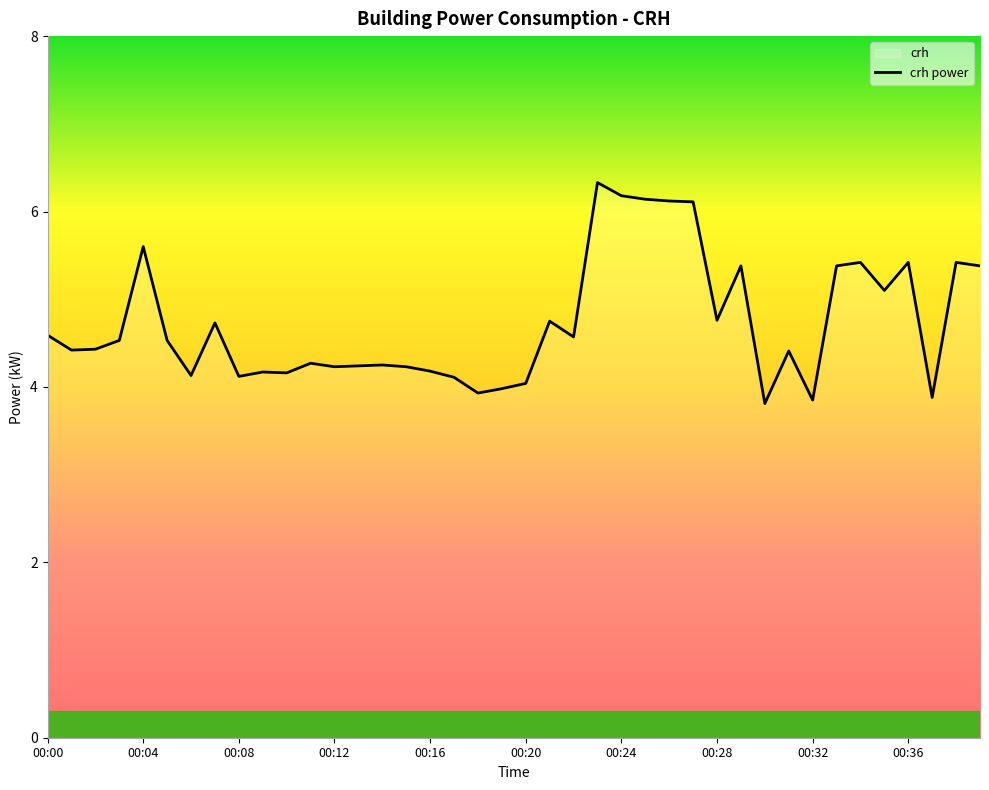

What is the value of the 38th point from the left?

3.9